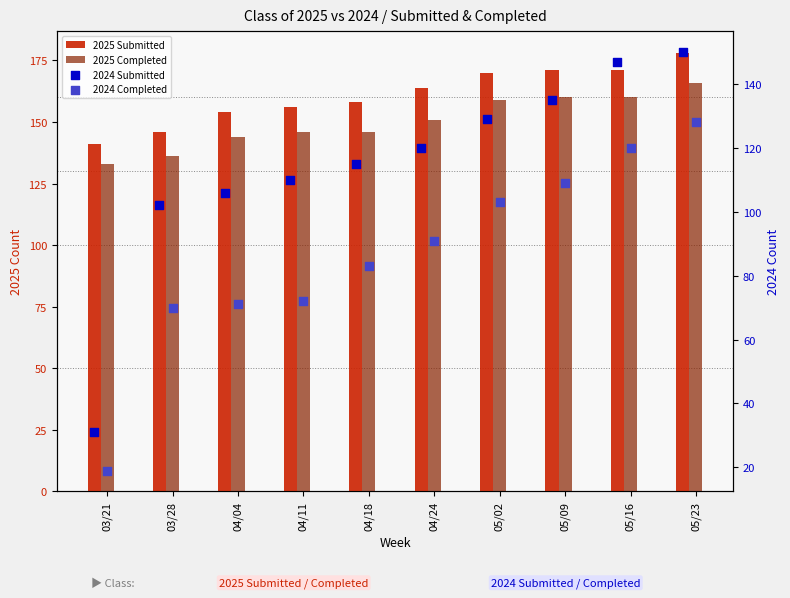

What are all the series names shown in the legend?

2025 Submitted, 2025 Completed, 2024 Submitted, 2024 Completed